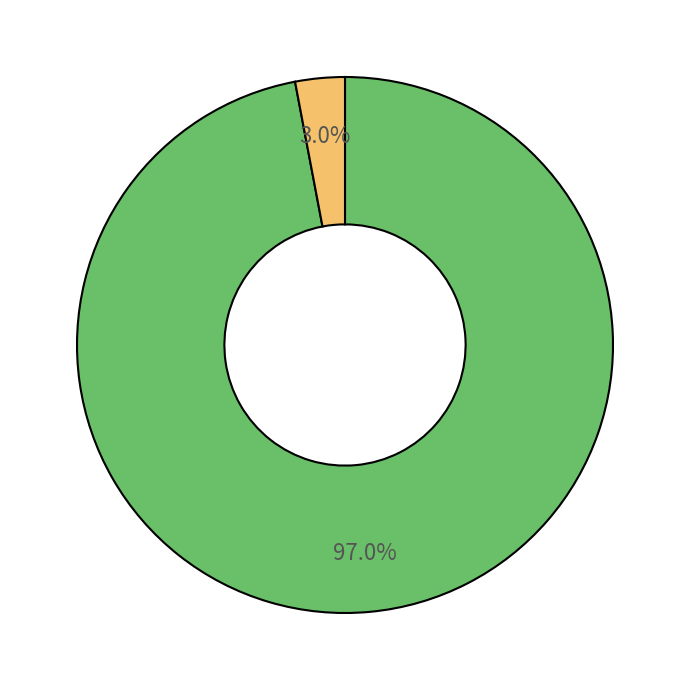

Is there any slice that represents more than half of the pie?

Yes